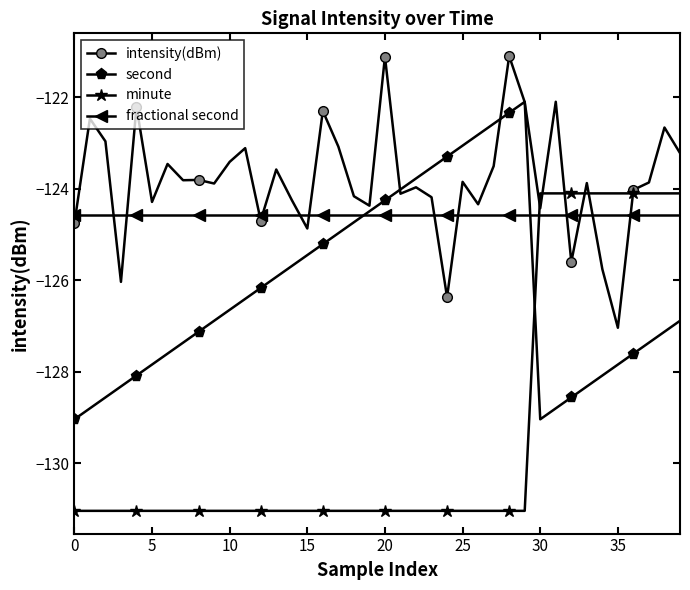

How many lines are shown in the chart?

4